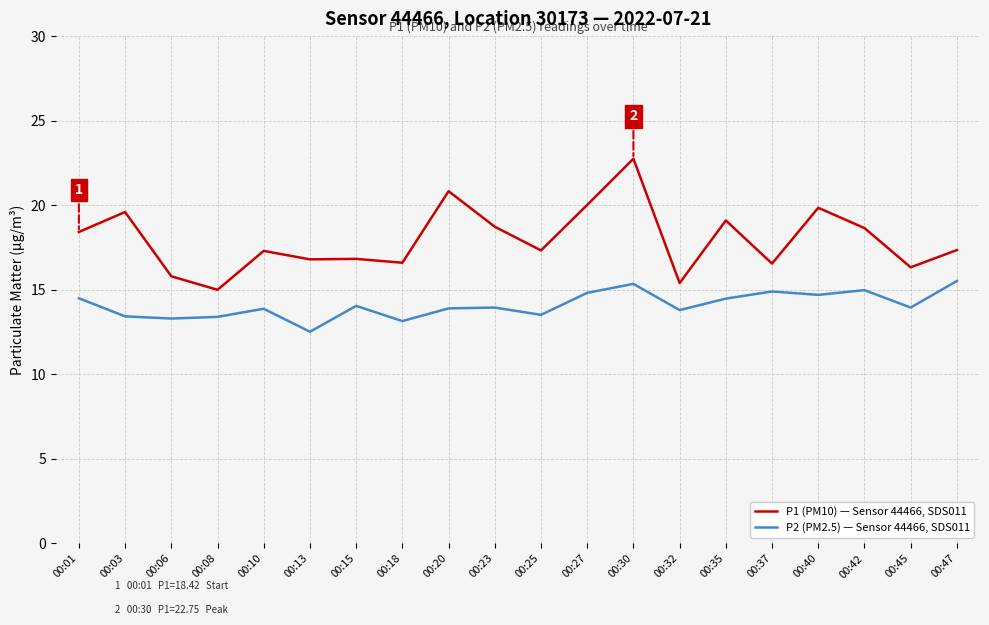

What is the difference between the second highest and minimum values in the P2 (PM2.5) — Sensor 44466, SDS011 series?

2.8